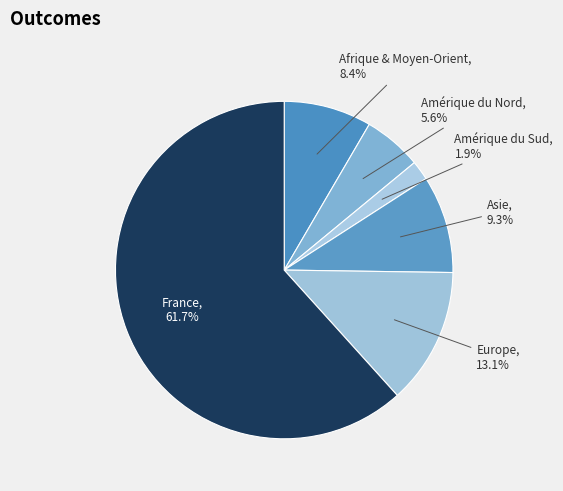

Which category has the smallest portion of the pie?

Amérique du Sud